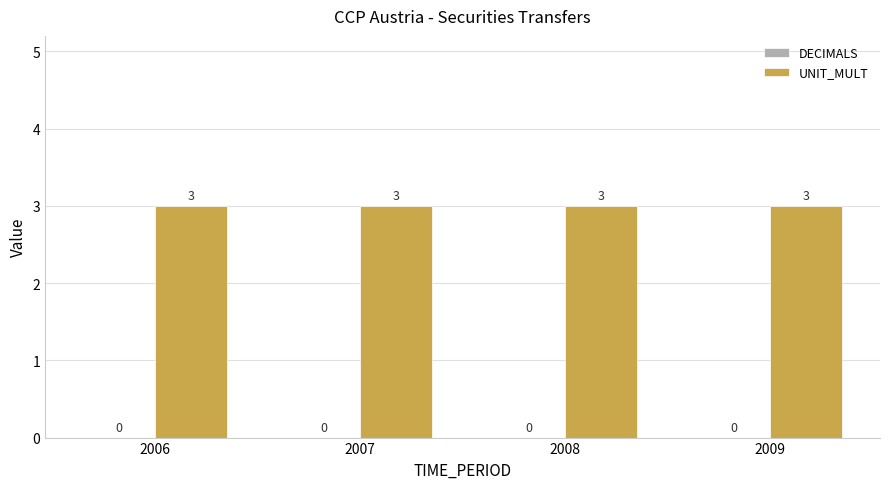

What are all the series names shown in the legend?

DECIMALS, UNIT_MULT